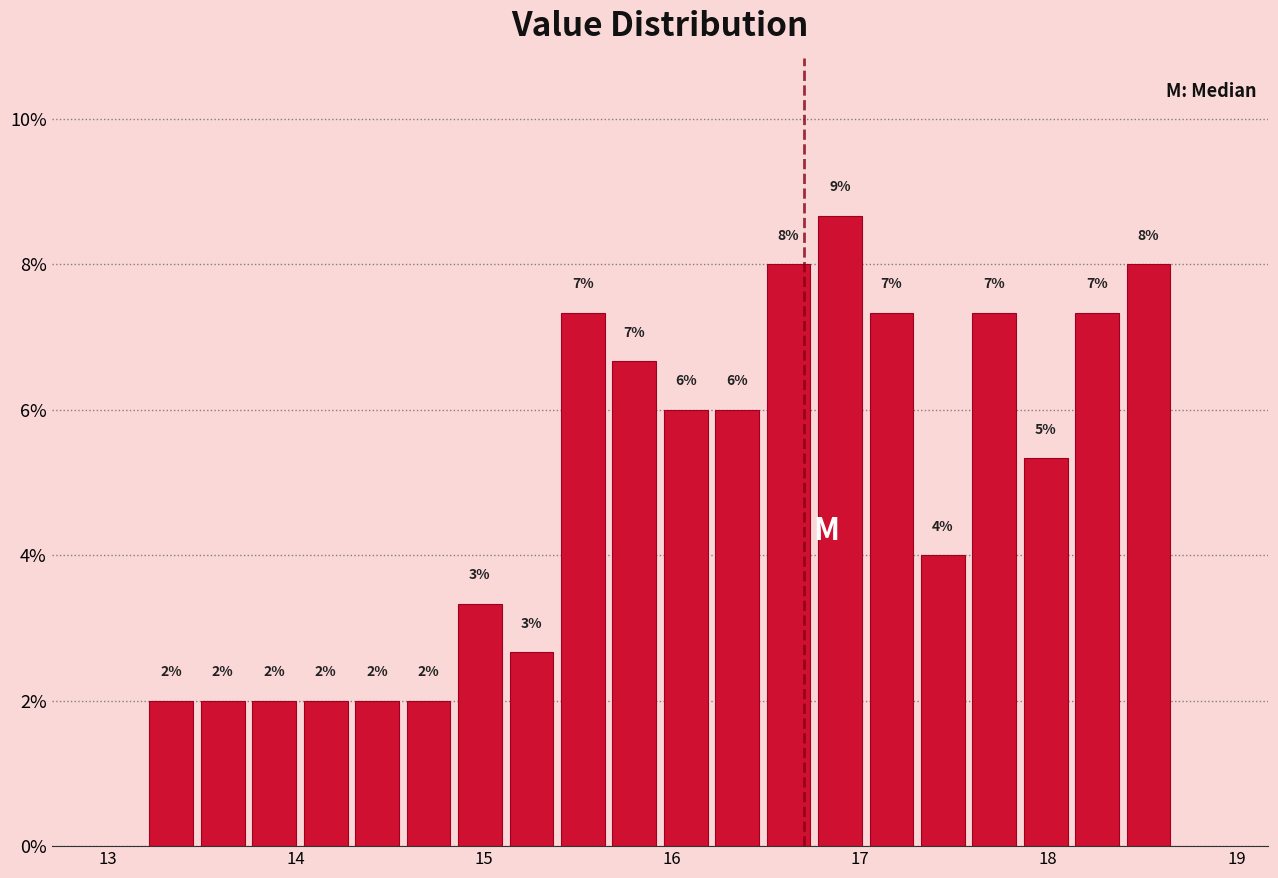

Read against the x-axis, roughly where is the centre of the tallest bar?

16.9